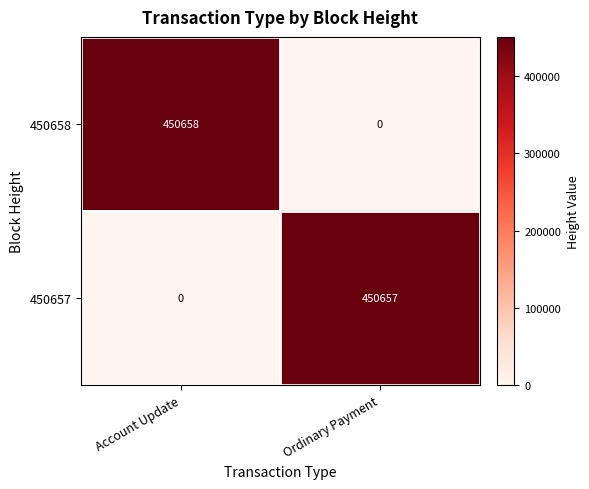

How many distinct data groups are displayed?

2